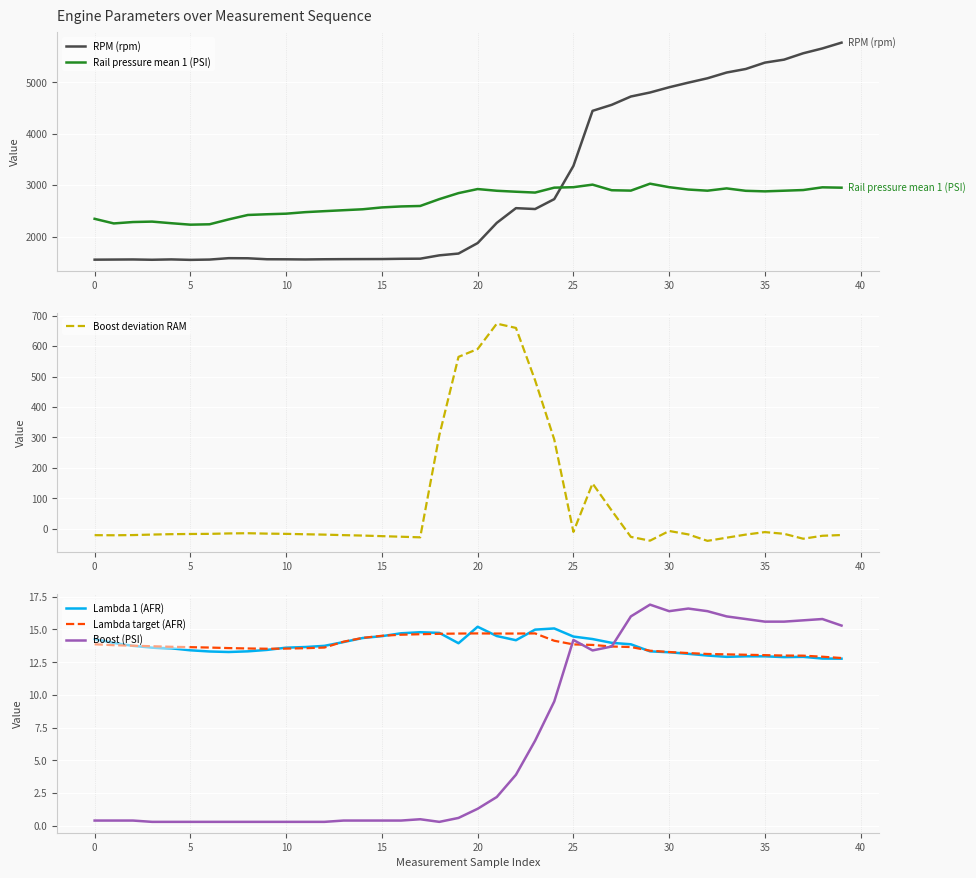

Which series has the widest spread of values?

RPM (rpm)